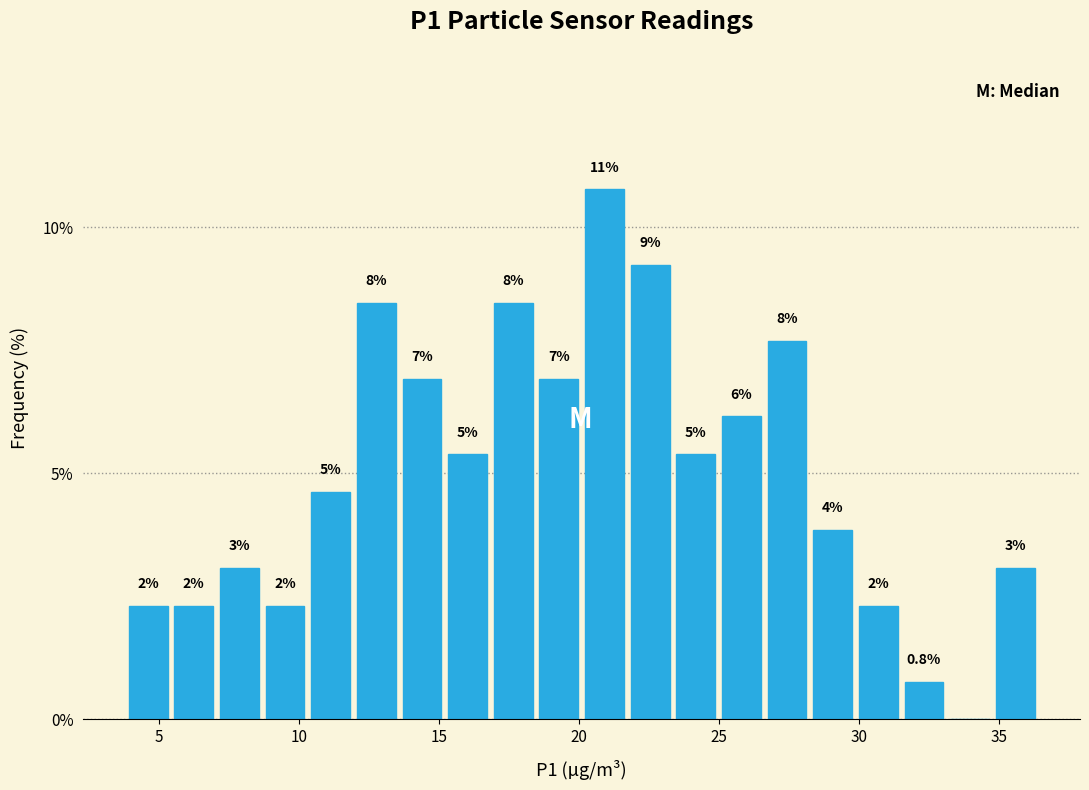

Read against the x-axis, roughly where is the centre of the tallest bar?

21.0